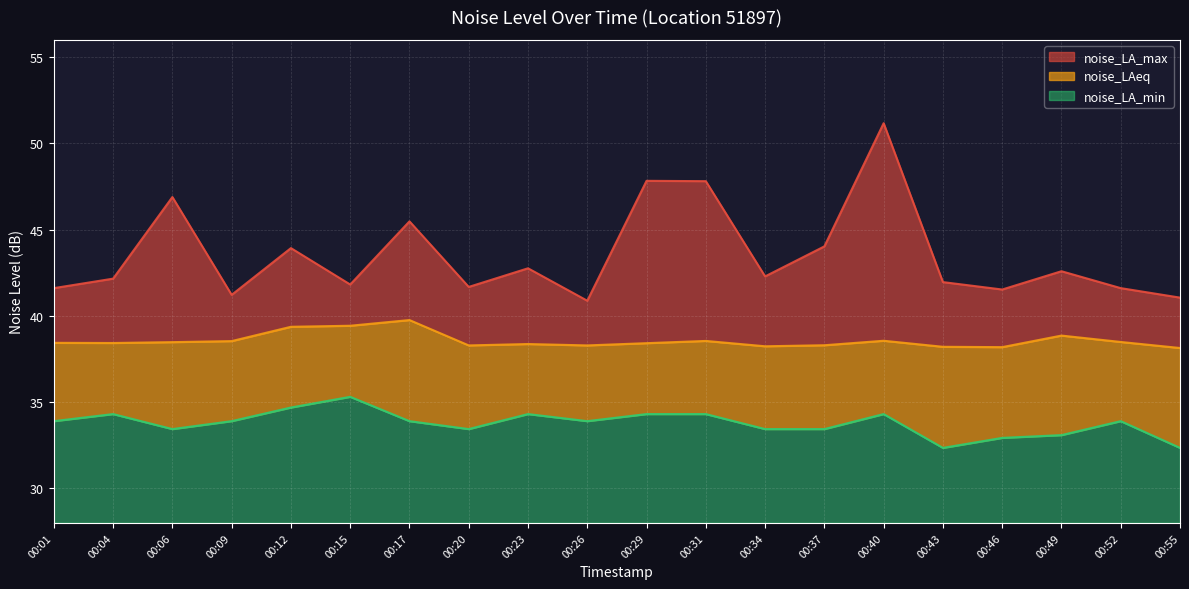

At which label is noise_LA_max closest to 46?

00:17